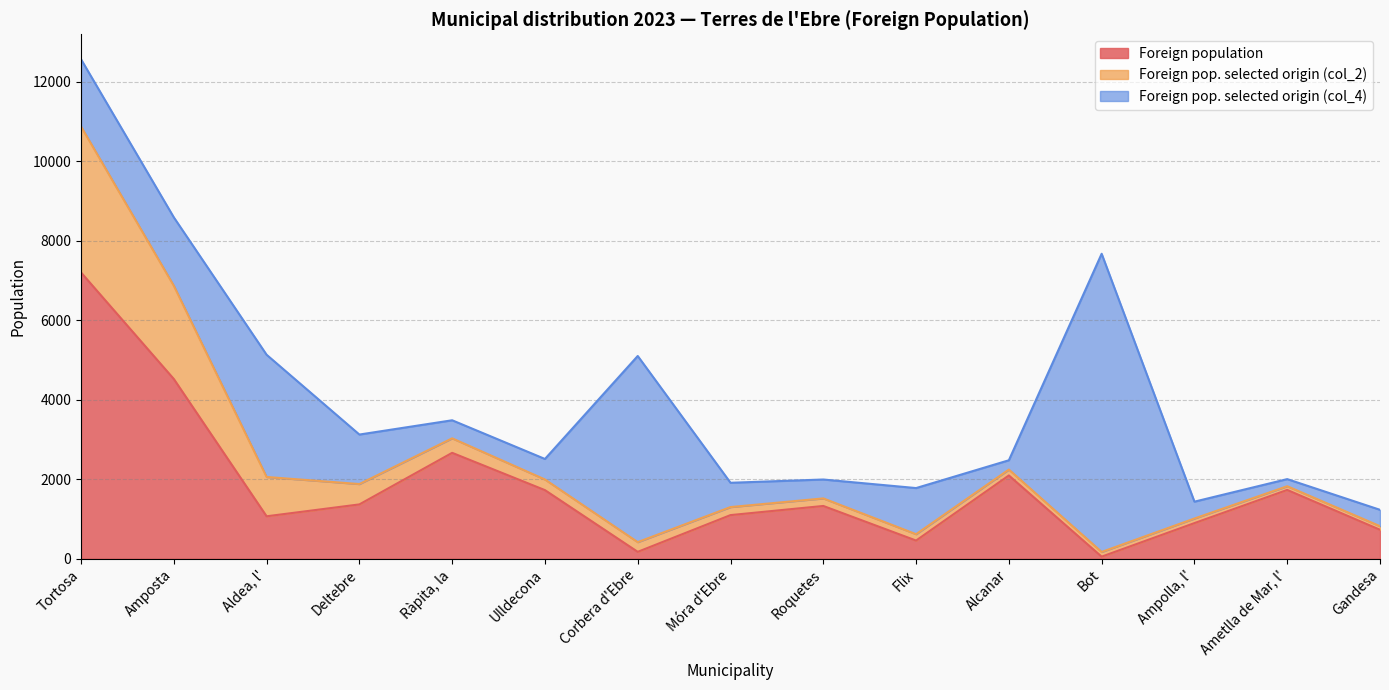

What is the highest value of the Foreign pop. selected origin (col_4) series?

7500